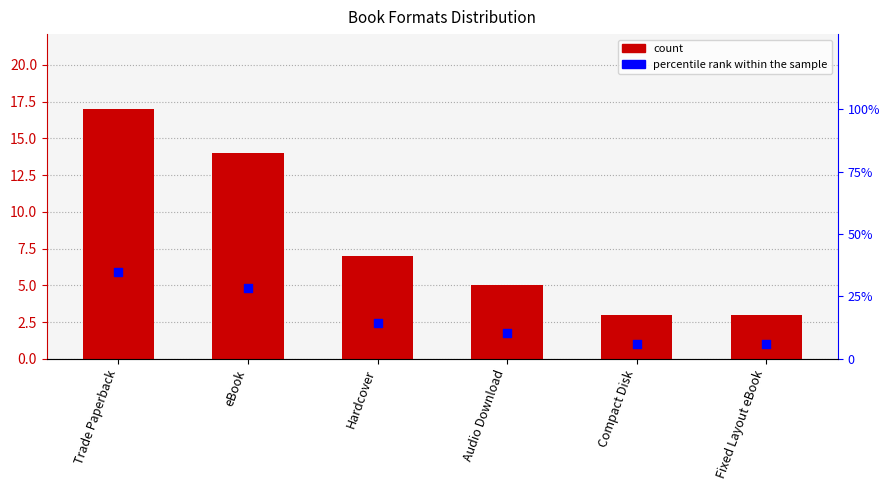

Which series has the largest total across all categories?

percentile rank within the sample